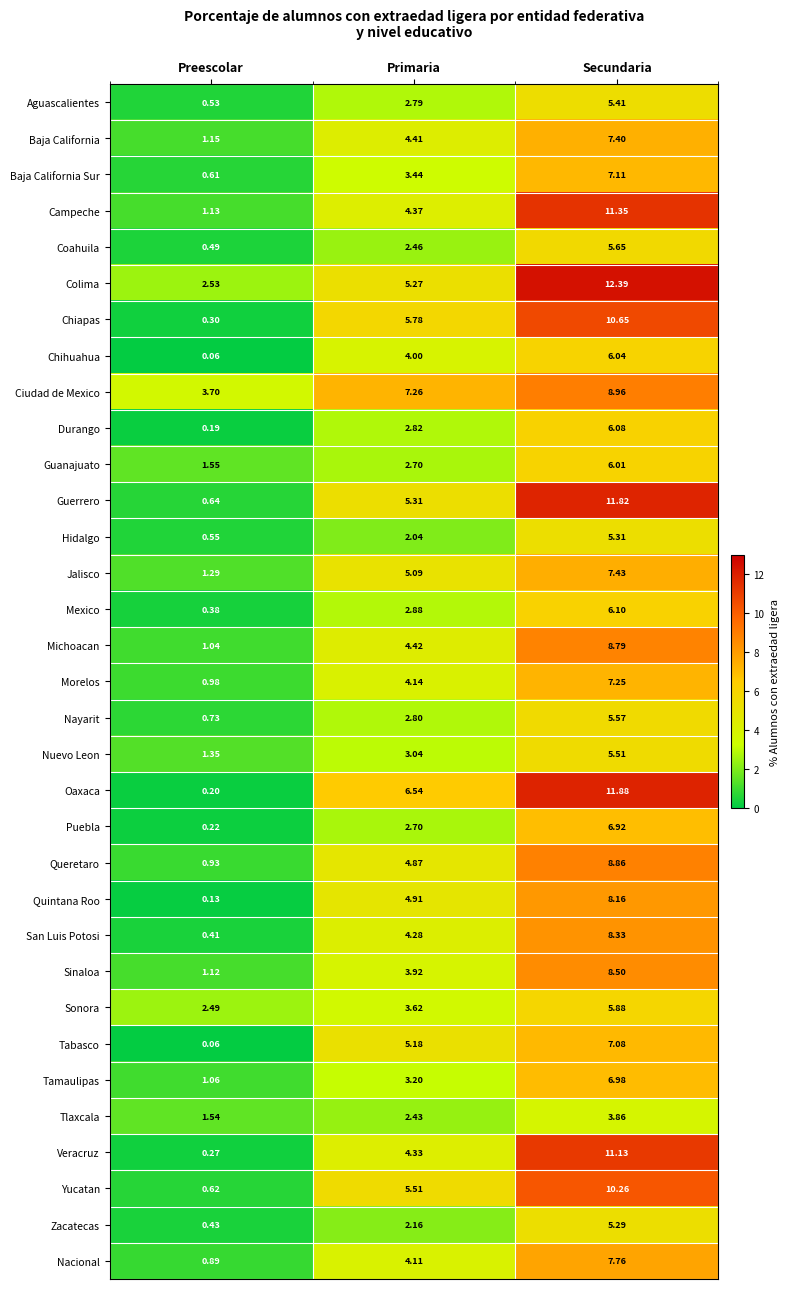

Which series has the largest total across all categories?

Colima